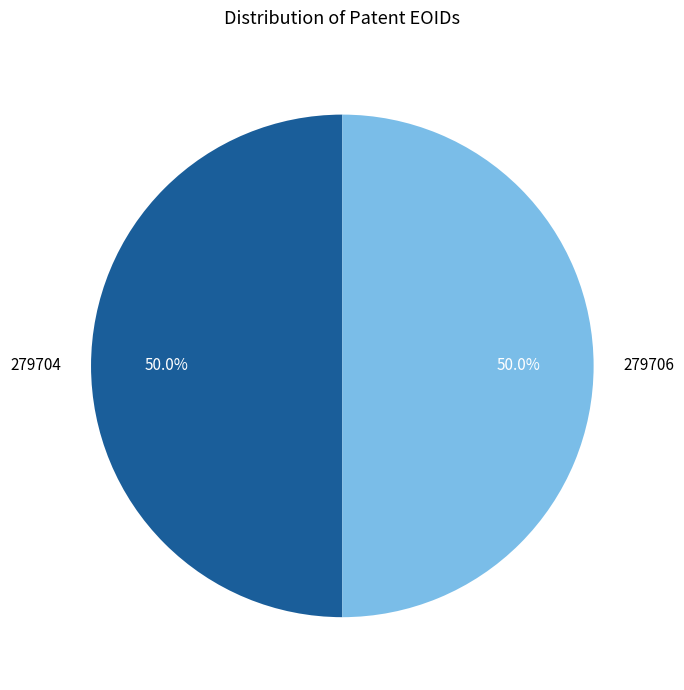

What is the ratio of the value at 279706 to the value at 279704?

1.0